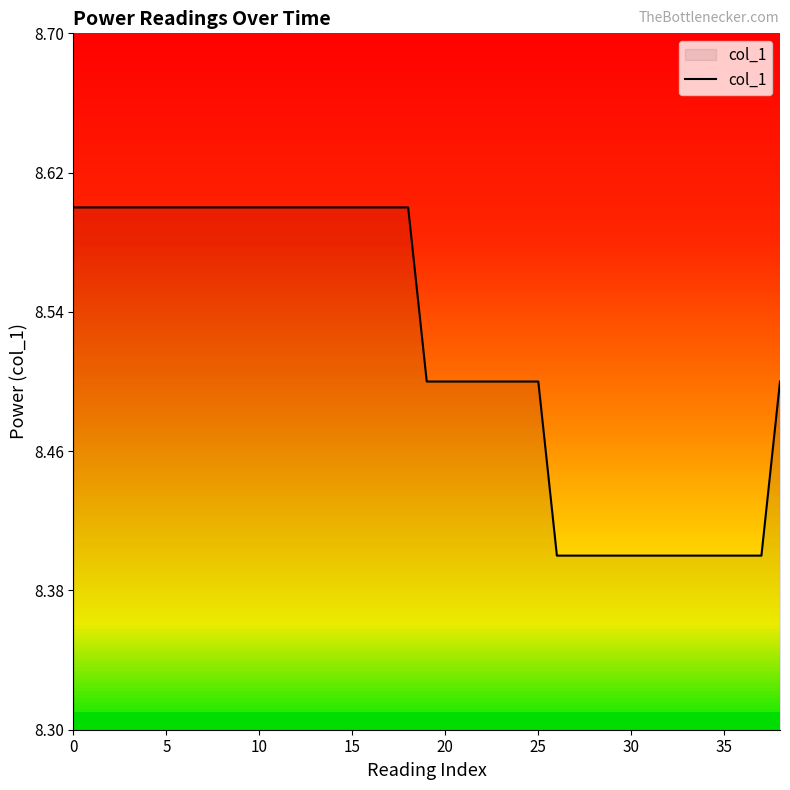

What is the greatest value displayed?

8.6